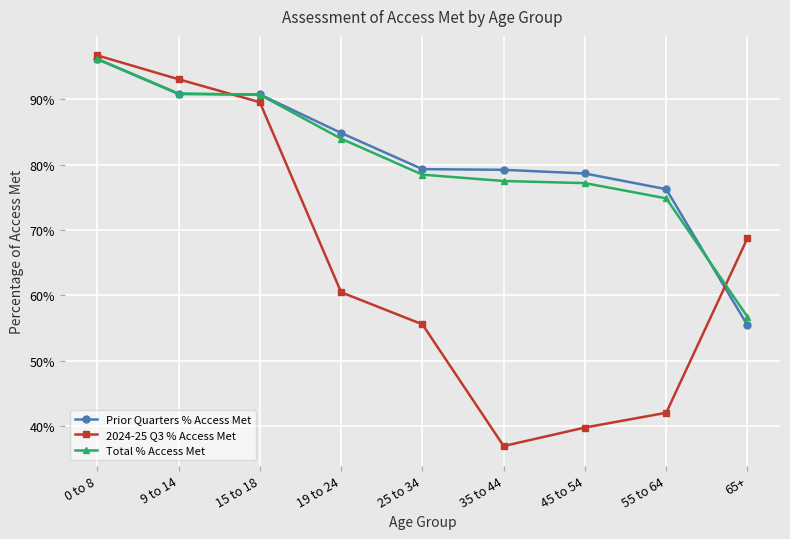

The Prior Quarters % Access Met series shows 1.4 at 19 to 24. True or false?

False